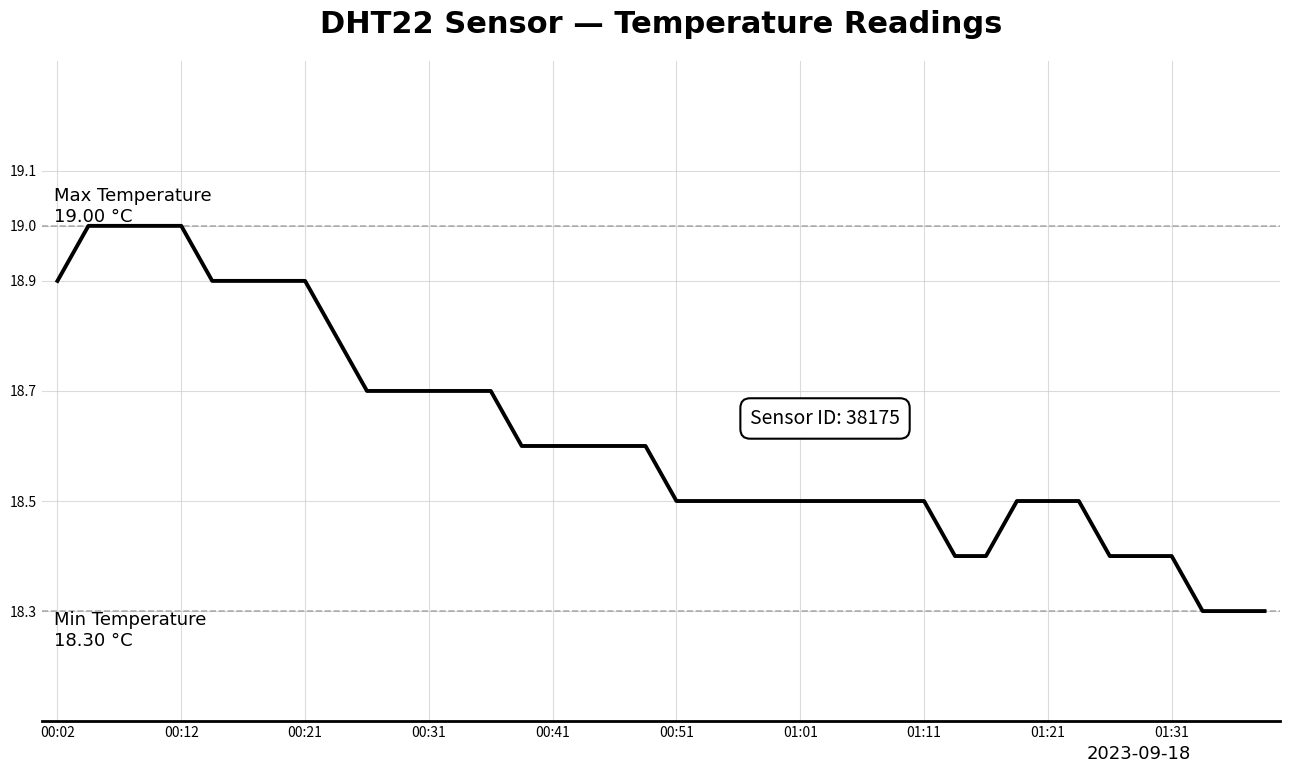

Is this an area chart (filled region under the line)?

No